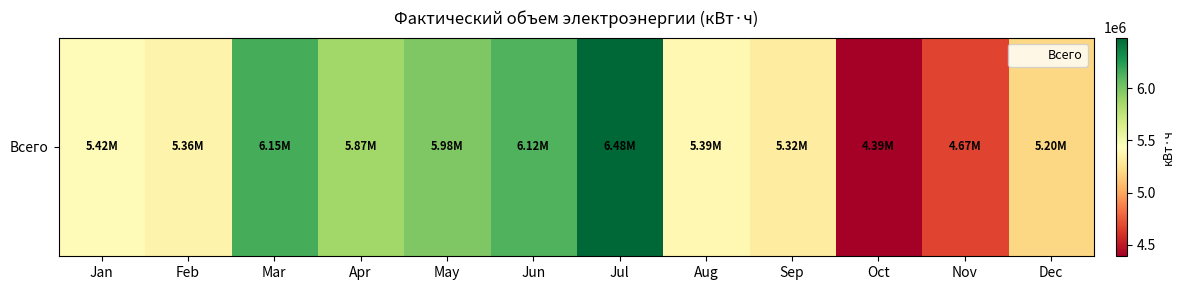

What is the maximum value shown in the chart?

6483645.0